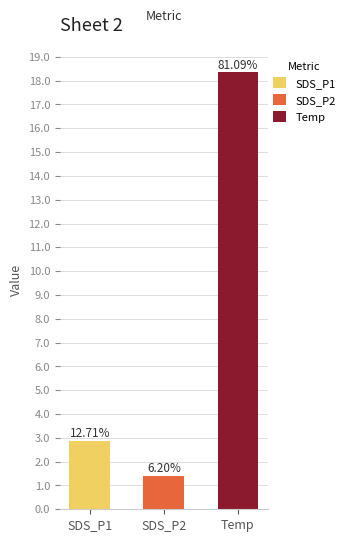

Rank the series by their maximum value, from lowest to highest.

SDS_P2, SDS_P1, Temp